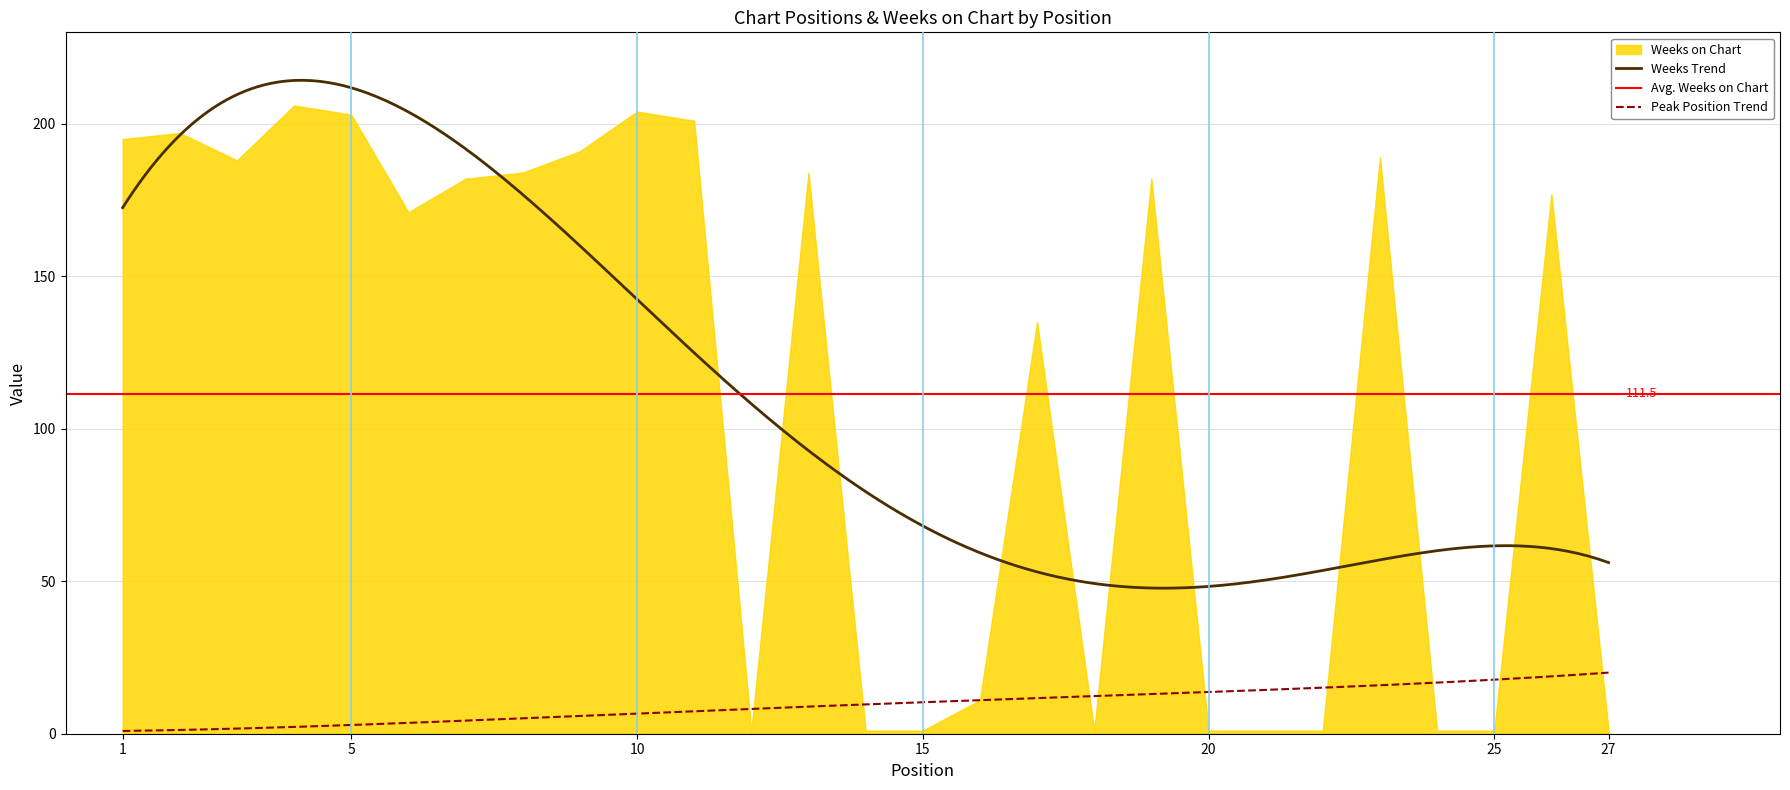

After their last crossing, which series has the higher values: Peak Position or Weeks on Chart?

Peak Position